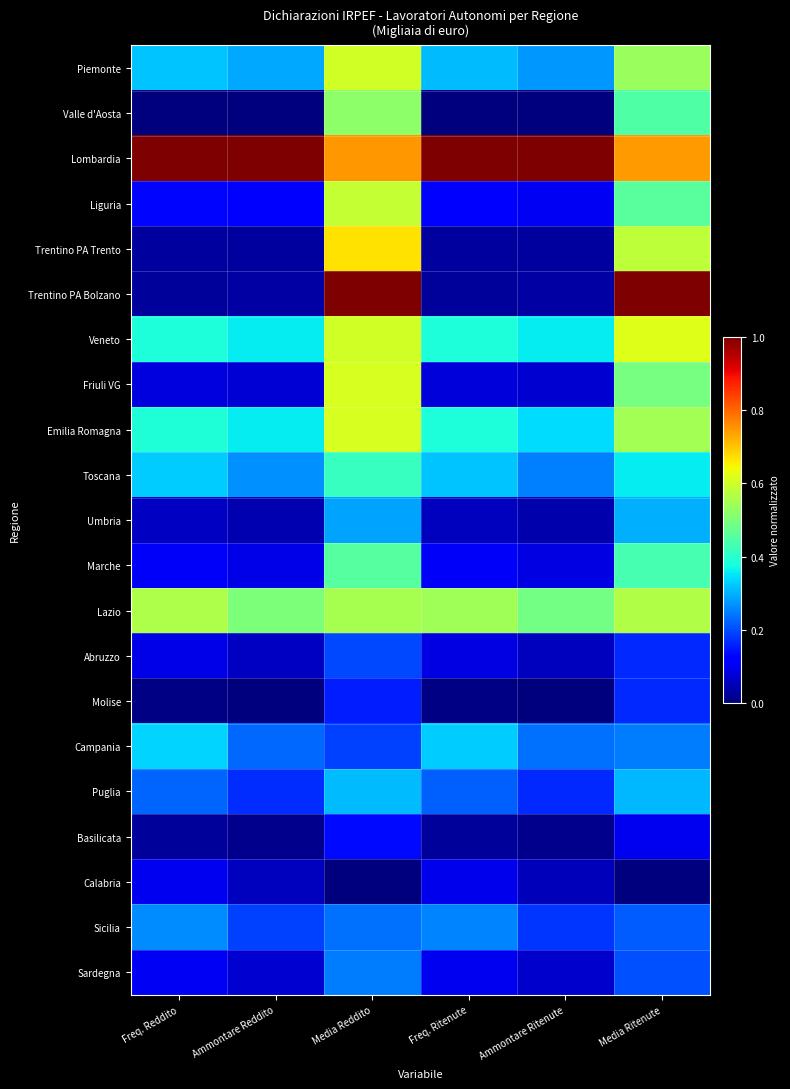

At Media Reddito, list the series in order from largest to smallest.

Trentino PA Bolzano, Lombardia, Trentino PA Trento, Friuli VG, Emilia Romagna, Piemonte, Veneto, Liguria, Lazio, Valle d'Aosta, Marche, Toscana, Puglia, Umbria, Sardegna, Sicilia, Abruzzo, Campania, Molise, Basilicata, Calabria